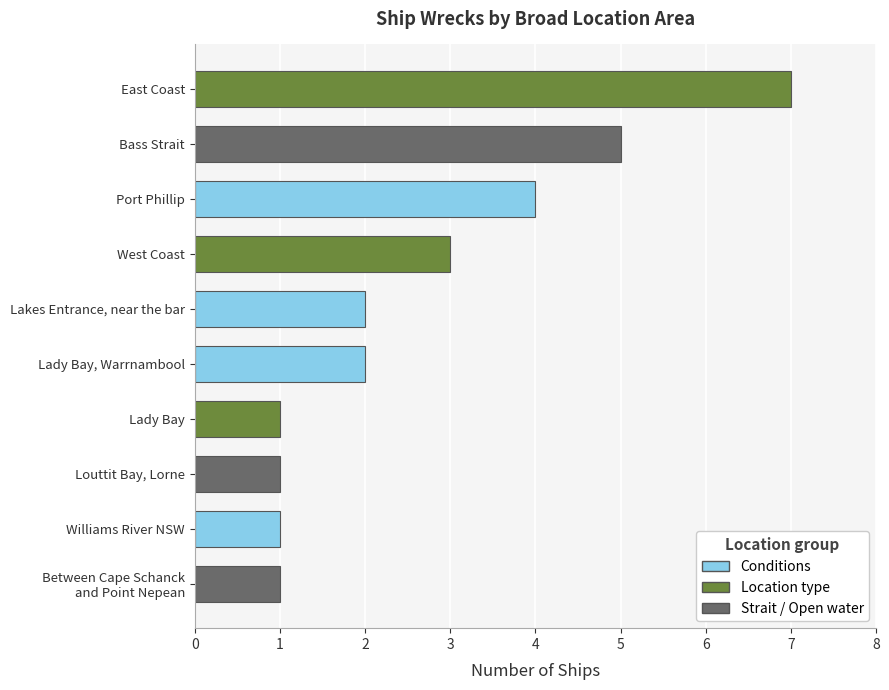

Reading top to bottom, extract all data points from this chart.

7	5	4	3	2	2	1	1	1	1